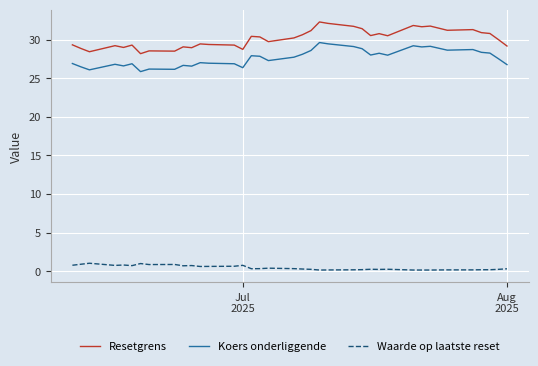

What is the difference between the maximum and minimum values in the Koers onderliggende series?

3.8